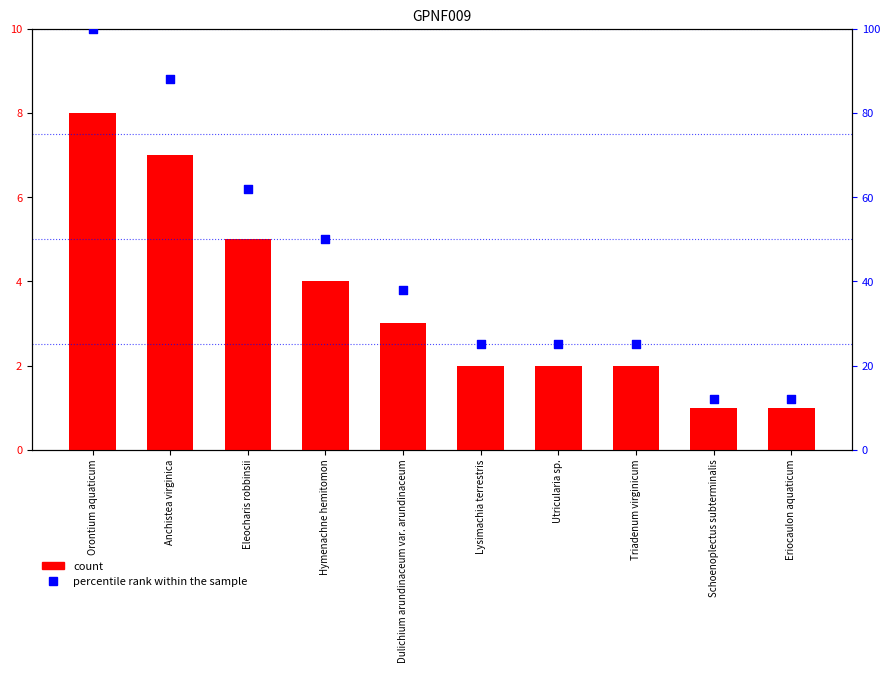

Which series has the widest spread of Y values?

percentile rank within the sample